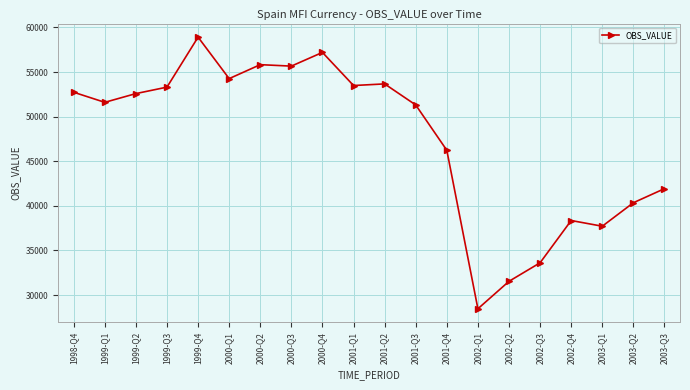

Is this an area chart (filled region under the line)?

No